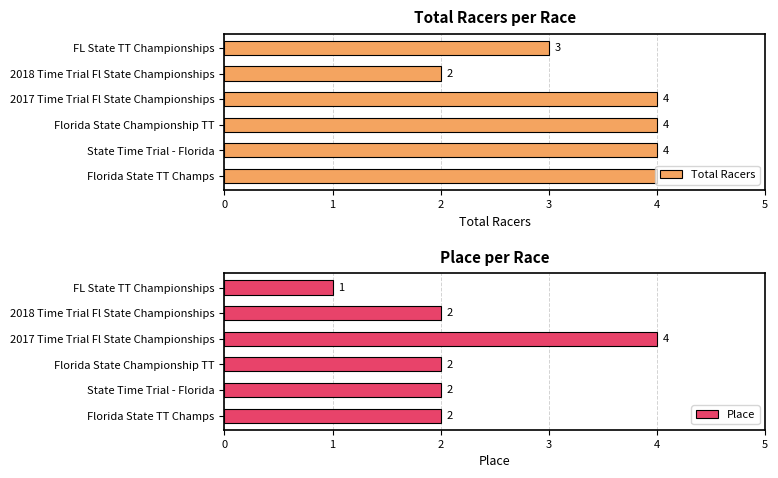

At which label does Total Racers reach its minimum?

2018 Time Trial Fl State Championships